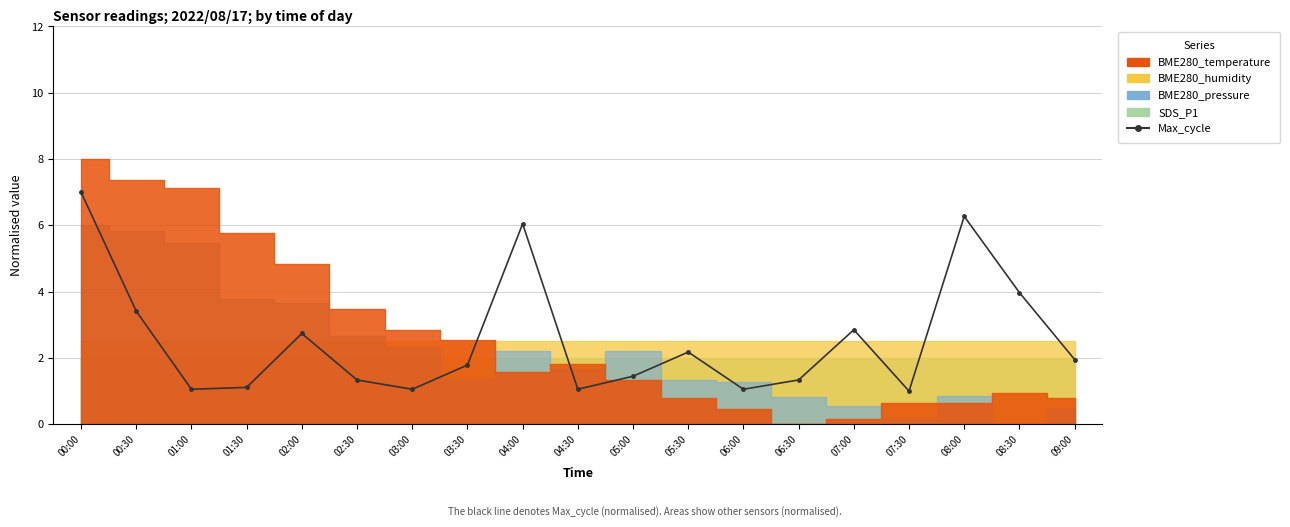

List the labels in order of value, smallest first.

07:30, 01:00, 03:00, 04:30, 06:00, 01:30, 02:30, 06:30, 05:00, 03:30, 09:00, 05:30, 02:00, 07:00, 00:30, 08:30, 04:00, 08:00, 00:00